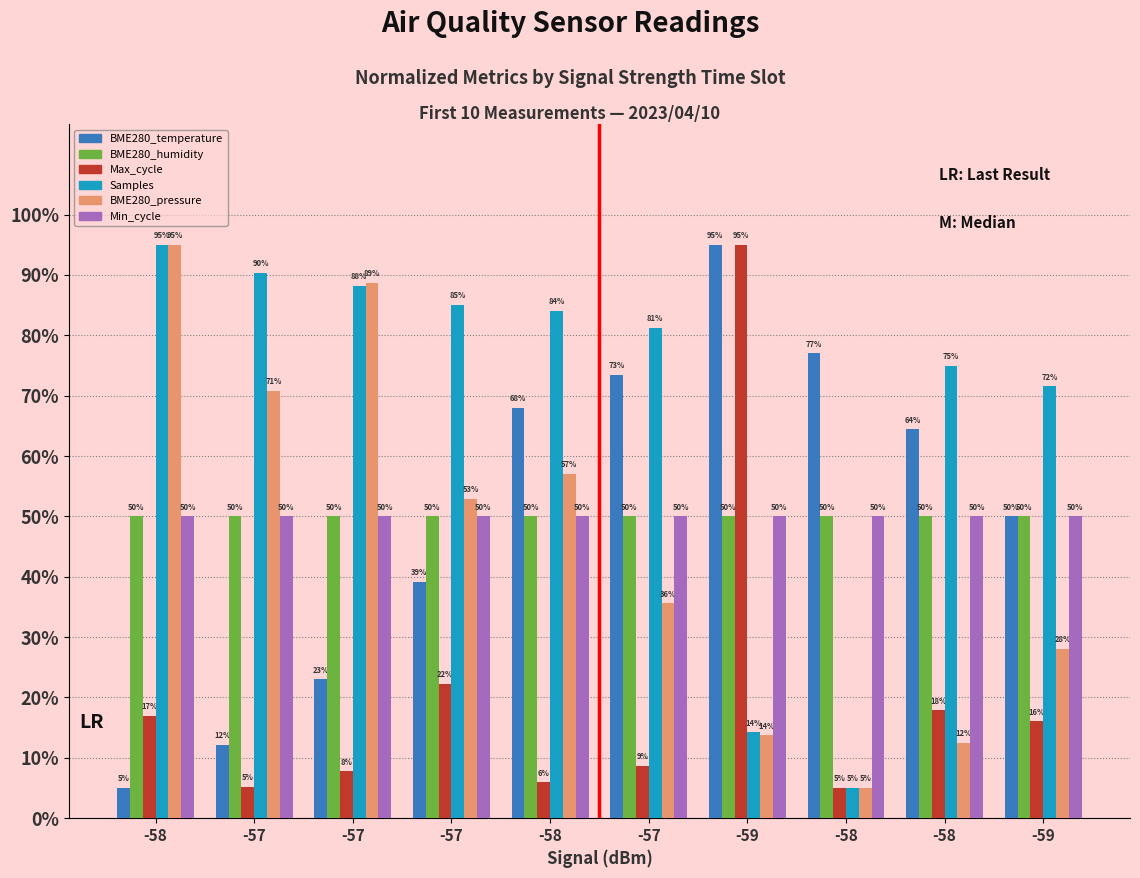

What is the label of the 5th bar from the right?

-57